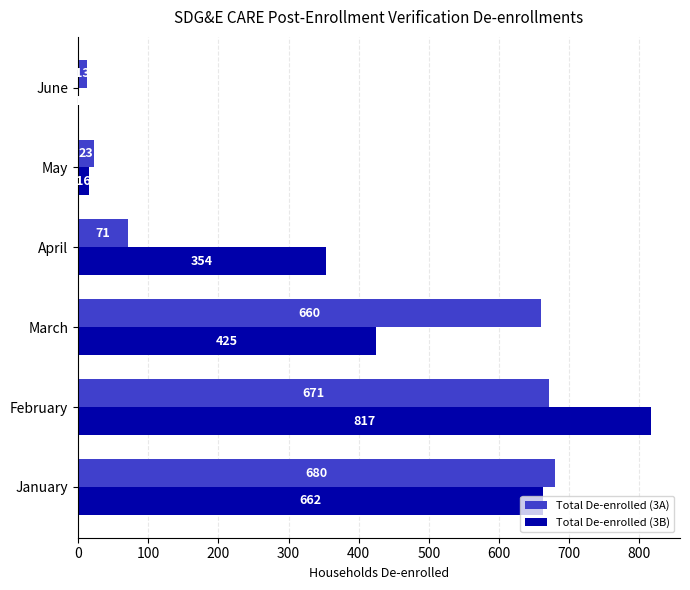

How many series are shown in this chart?

2